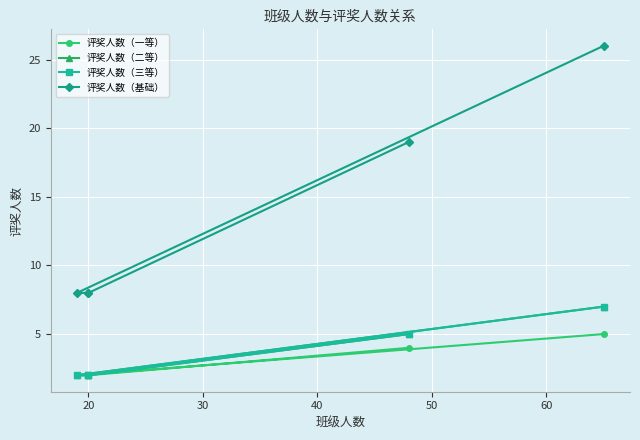

The 评奖人数（二等） series shows 0 at 20. True or false?

False